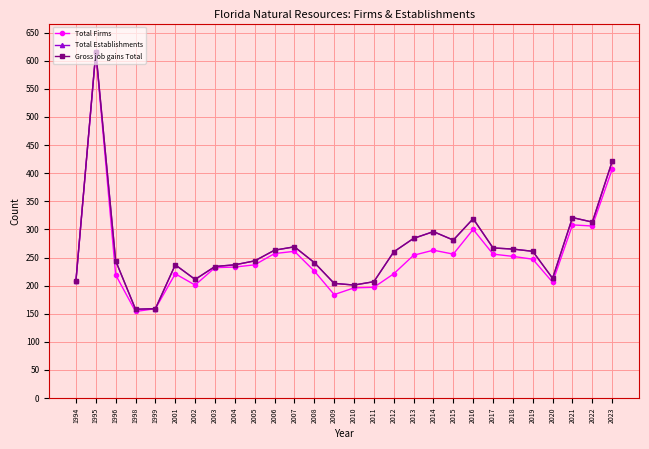

At which label is Total Firms closest to 384?

2023